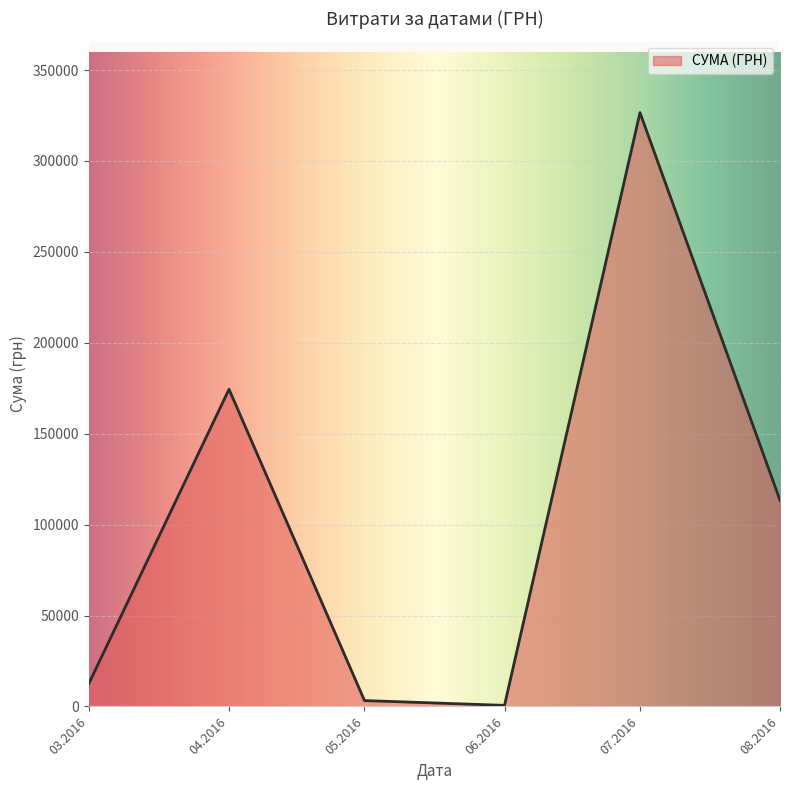

How many interior local peaks (higher than both neighbors) does the data have?

2